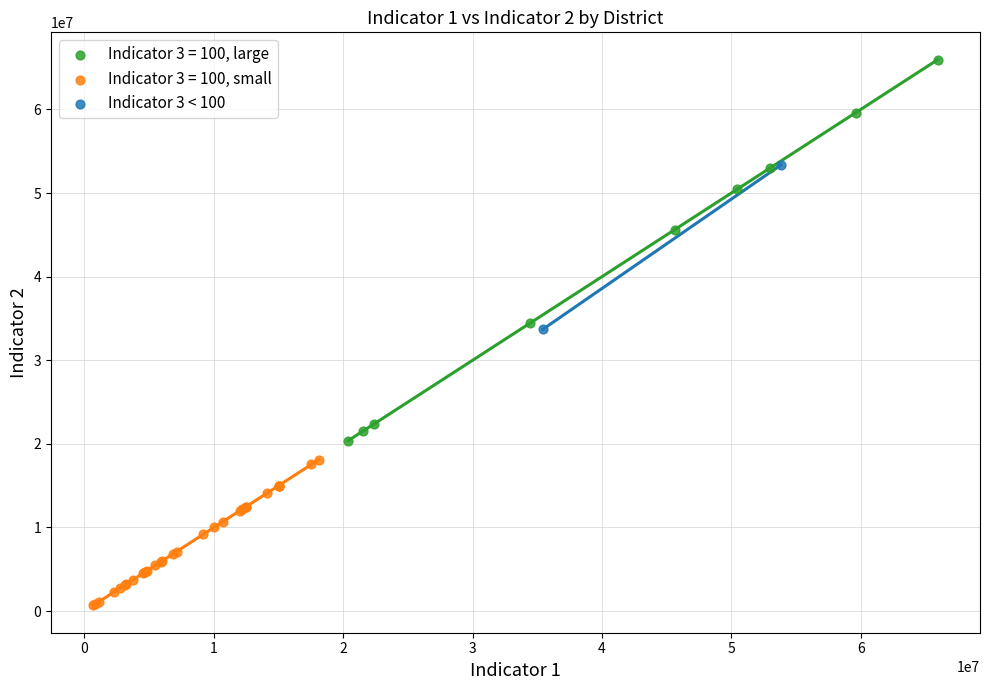

What are all the series names shown in the legend?

Indicator 3 = 100, large, Indicator 3 = 100, small, Indicator 3 < 100